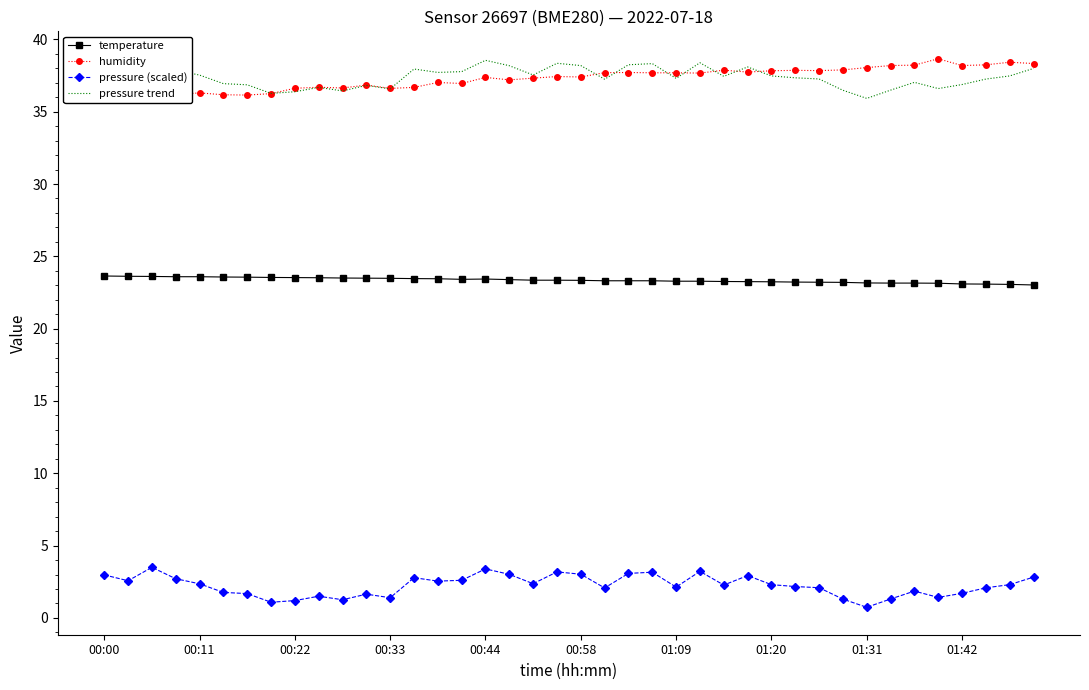

What is the difference between the second highest and second lowest values in the temperature series?

0.6